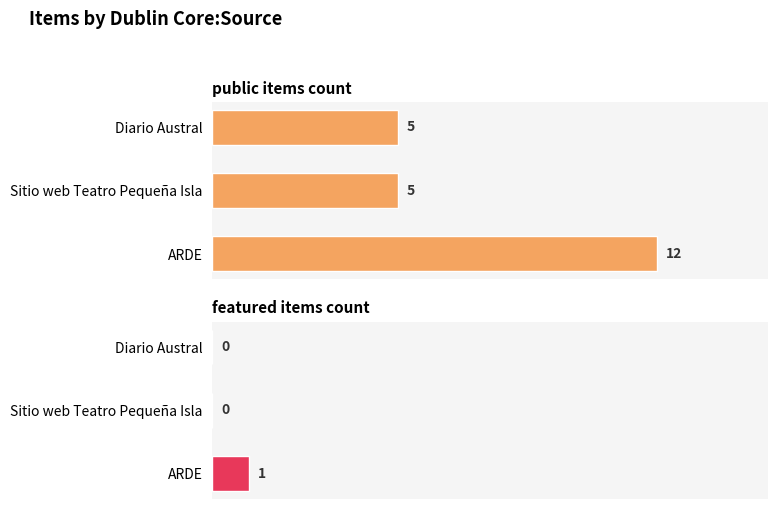

Are the bars grouped side by side (vs. stacked)?

Yes